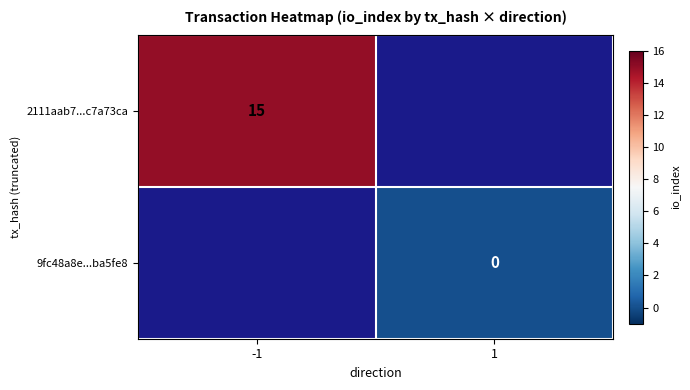

True or false: 2111aab7...c7a73ca has a value of 15 at -1.

True